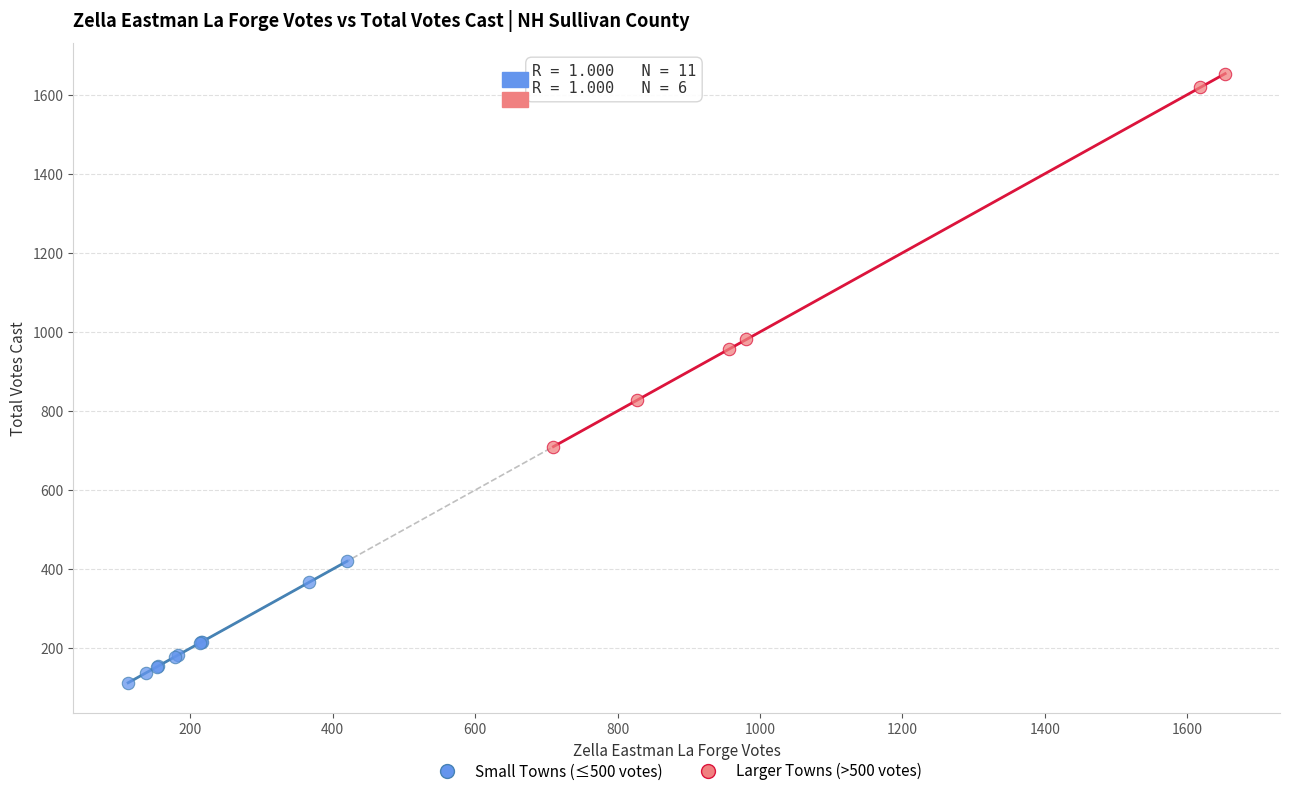

Which series contains the lowest Y value?

Small Towns (≤500 votes)